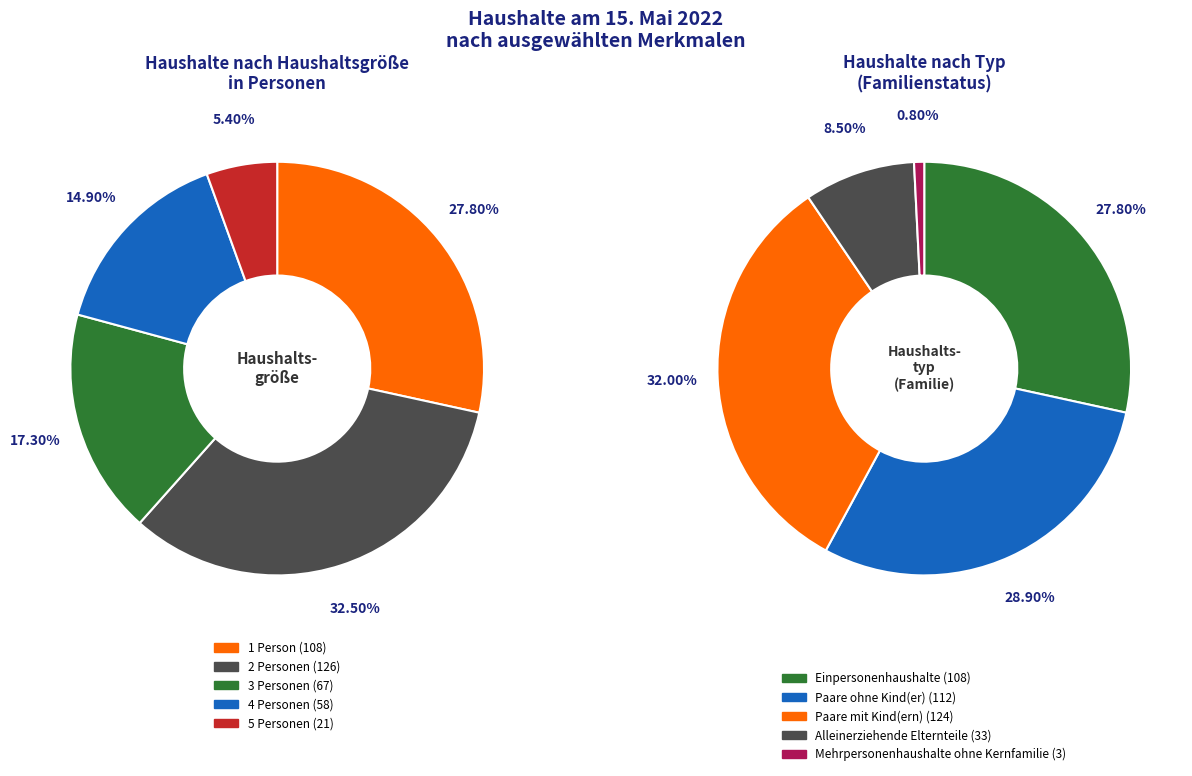

Is the sum of 5 Personen and 1 Person greater than half?

No